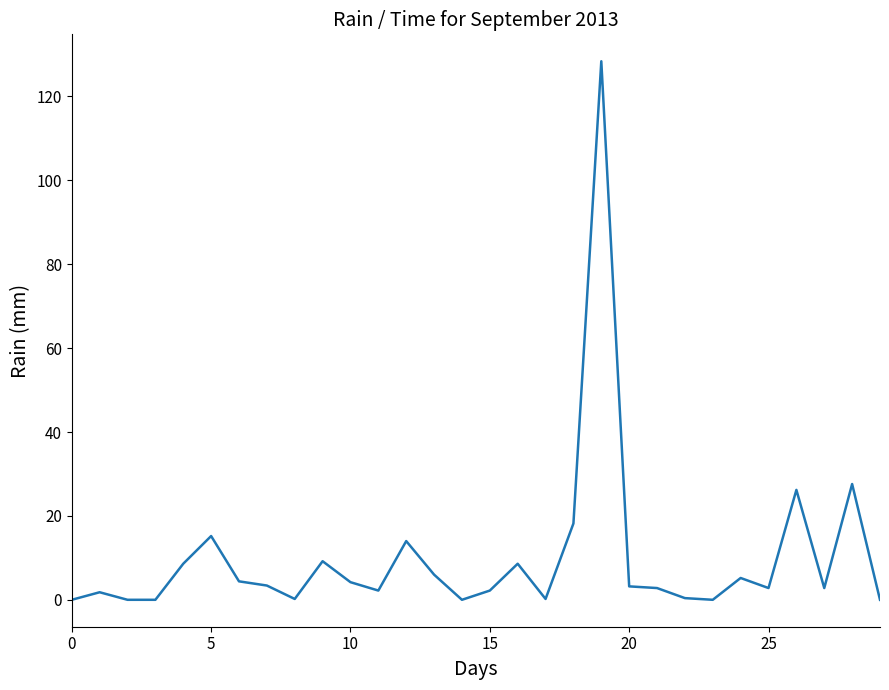

What is the greatest value displayed?

128.4